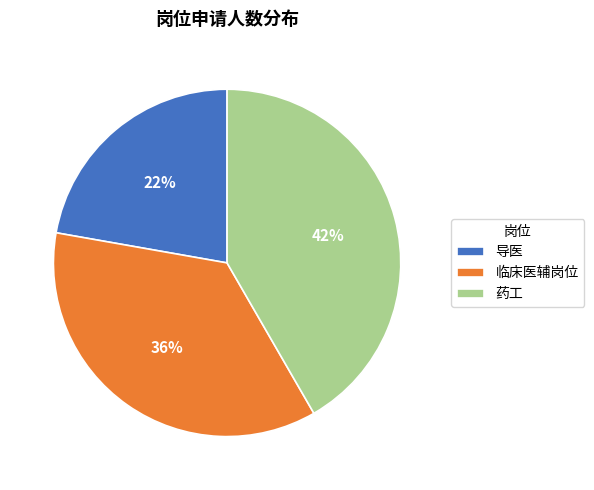

Is there any slice that represents more than half of the pie?

No